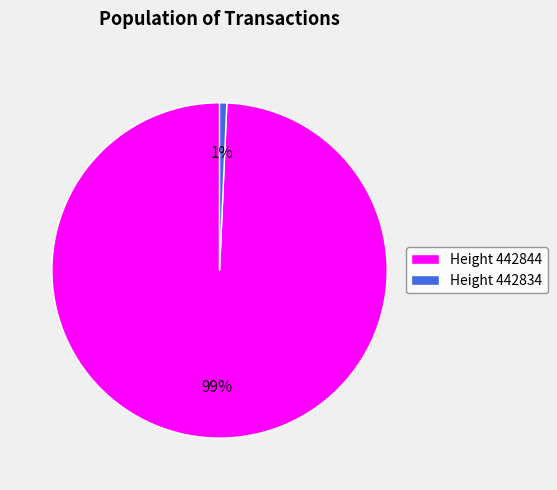

To the nearest percent, what portion does Height 442844 represent?

99%